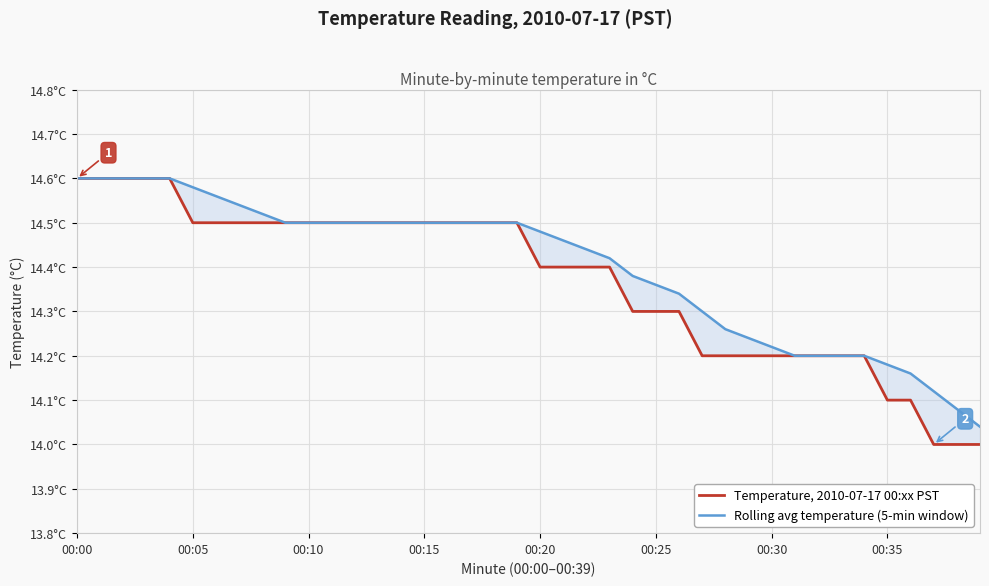

Which has a higher value, 13 or 12?

13